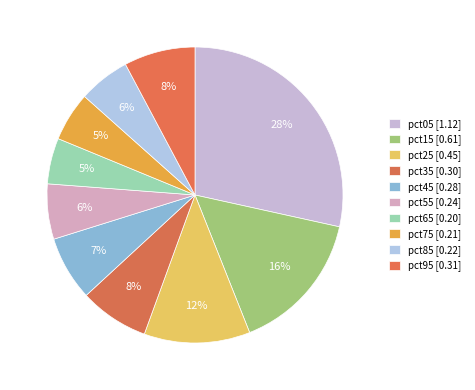

How many slices are in this pie chart?

10